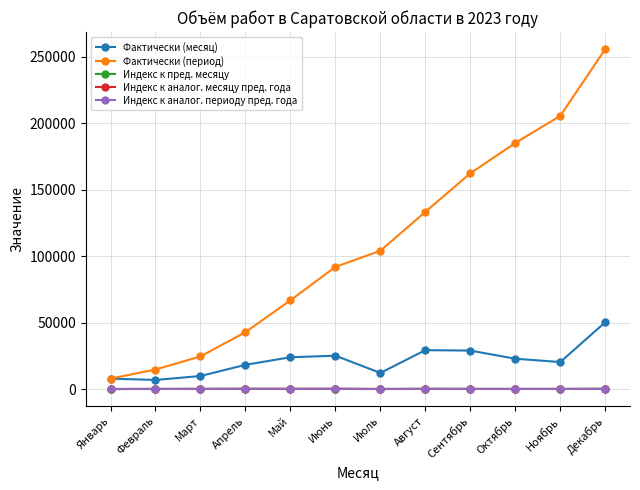

Which category has the highest value in the Фактически (период) series?

Декабрь